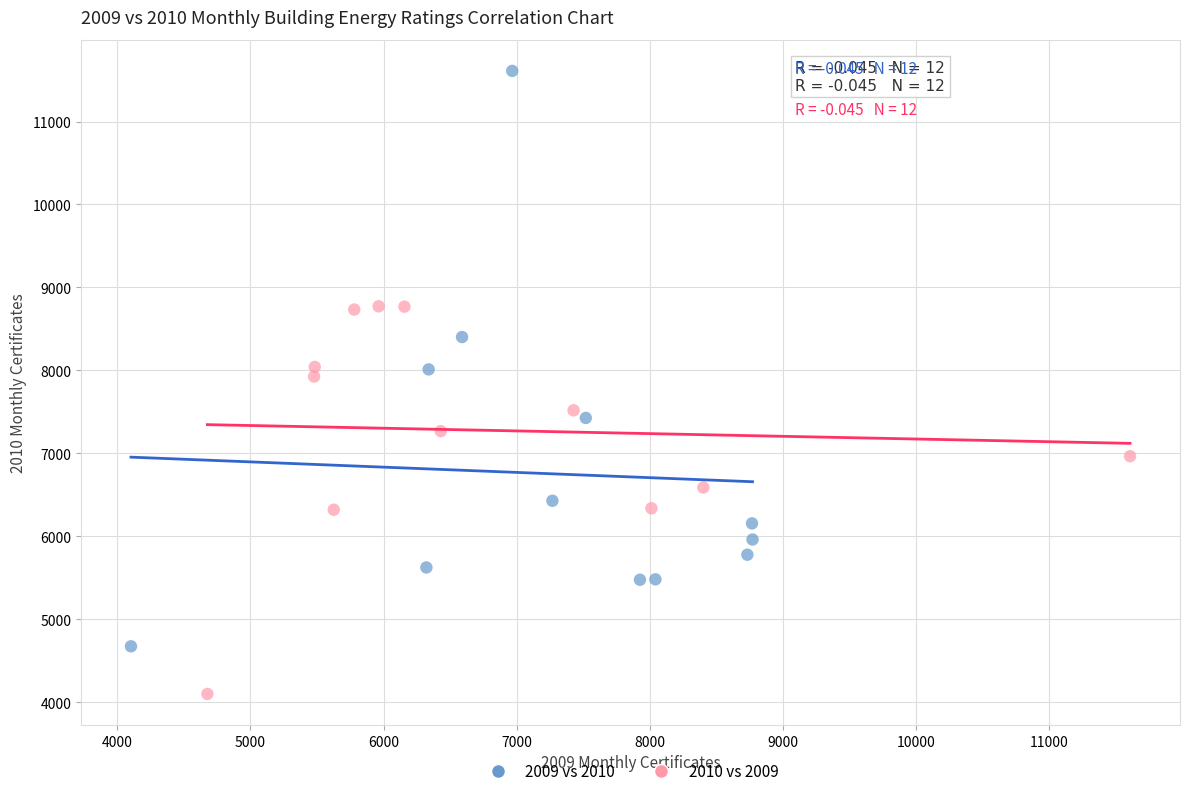

Which series has the largest Y range (max minus min)?

2009 vs 2010